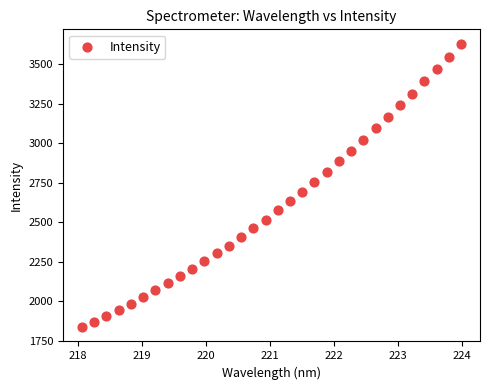

What is the range of Y values (max minus min)?

1794.7